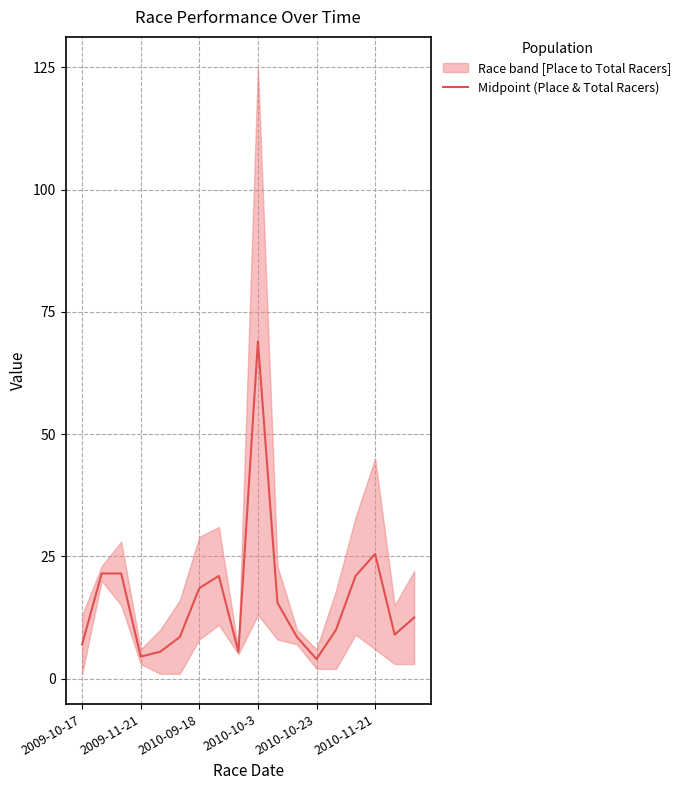

Is it true that the value at 2009-10-17 is 7.0?

True